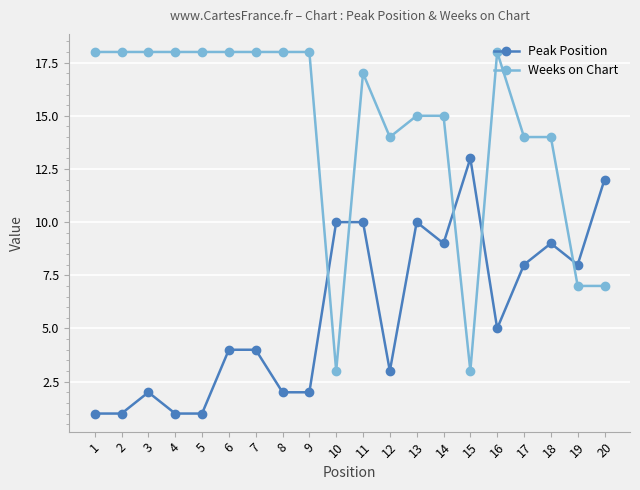

Between 2 and 8, which series saw the biggest shift?

Peak Position